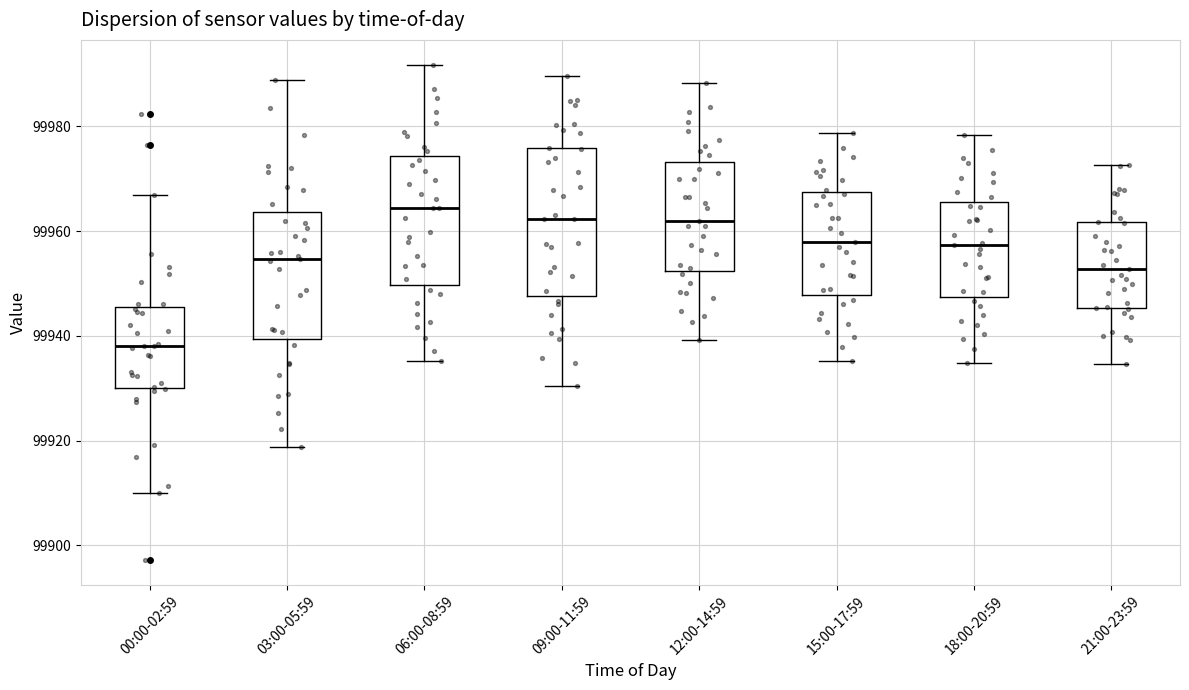

Reading left to right, read every box against the y-axis: the position of its median line, the range the box covers, and the ends of its whiskers. The values are not printed on the chart, so give them approximately, as read against the axis.

00:00-02:59: median 99938, box 99930 to 99946, whiskers 99910 to 99966
03:00-05:59: median 99954, box 99940 to 99964, whiskers 99918 to 99988
06:00-08:59: median 99964, box 99950 to 99974, whiskers 99936 to 99992
09:00-11:59: median 99962, box 99948 to 99976, whiskers 99930 to 99990
12:00-14:59: median 99962, box 99952 to 99974, whiskers 99940 to 99988
15:00-17:59: median 99958, box 99948 to 99968, whiskers 99936 to 99978
18:00-20:59: median 99958, box 99948 to 99966, whiskers 99934 to 99978
21:00-23:59: median 99952, box 99946 to 99962, whiskers 99934 to 99972